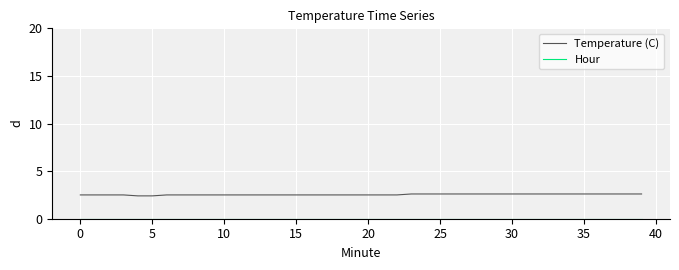

How many categories are shown in the chart?

40